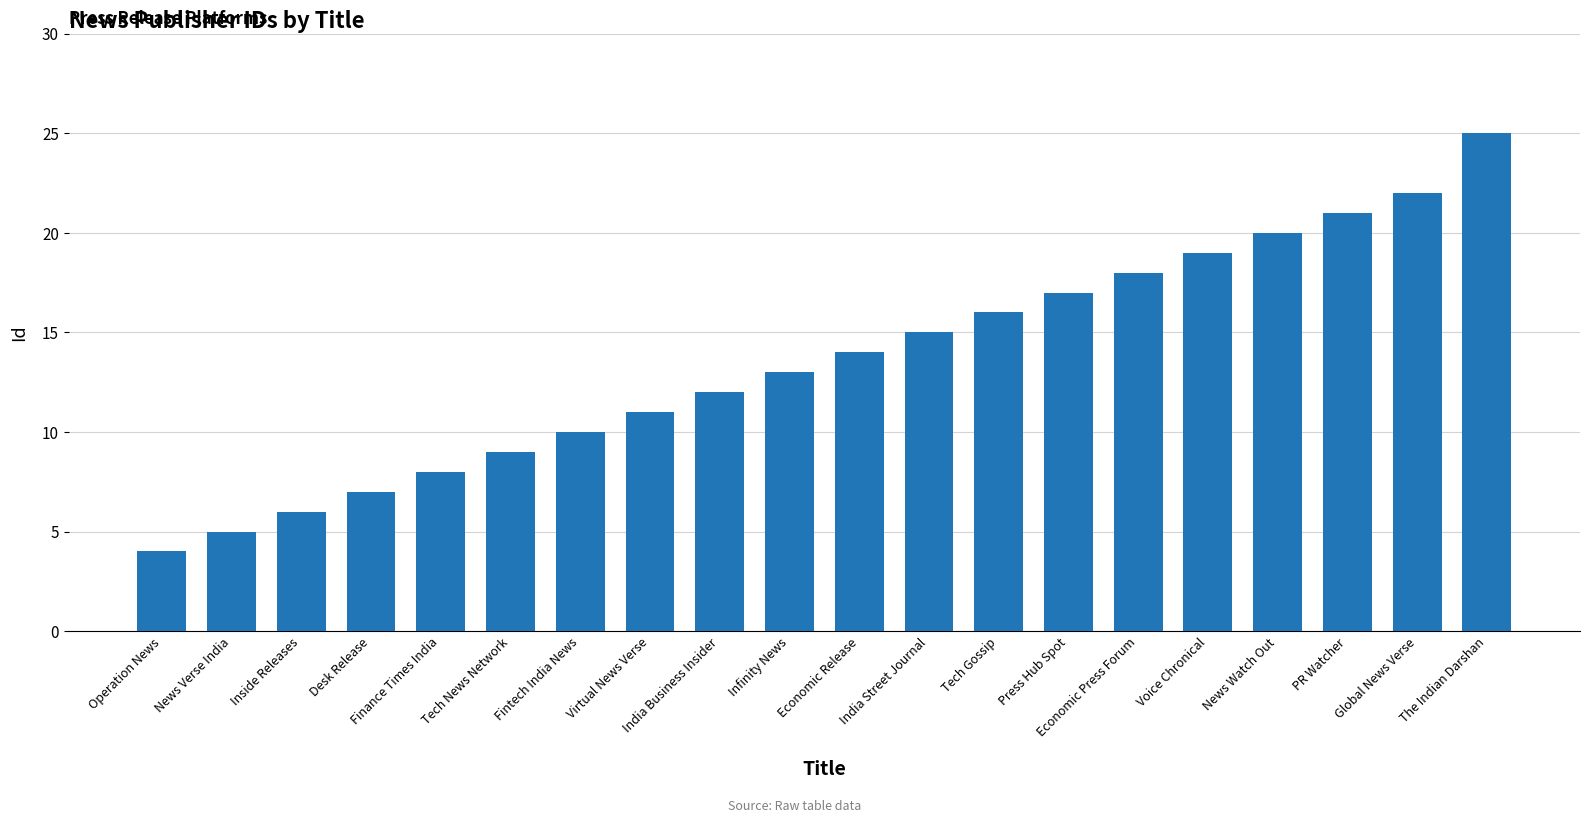

Reading left to right, extract all data points from this chart.

4	5	6	7	8	9	10	11	12	13	14	15	16	17	18	19	20	21	22	25